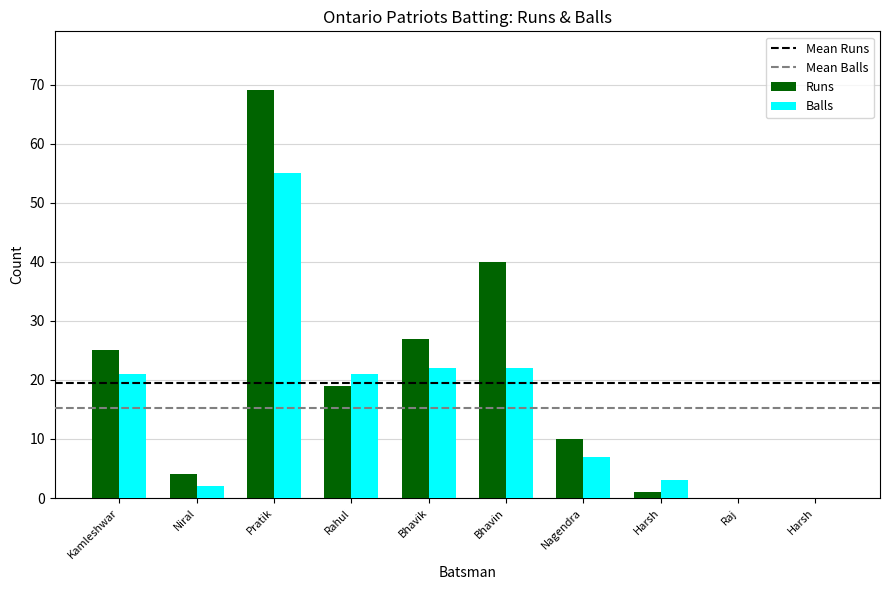

How many groups of bars are there?

10